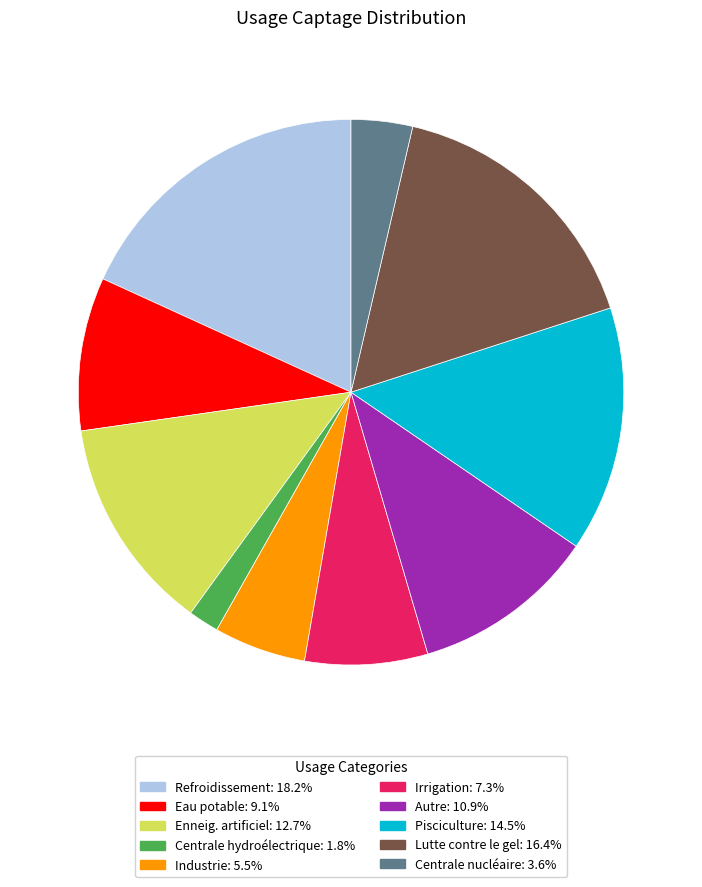

Do Refroidissement and Pisciculture together represent more than half of the pie?

No